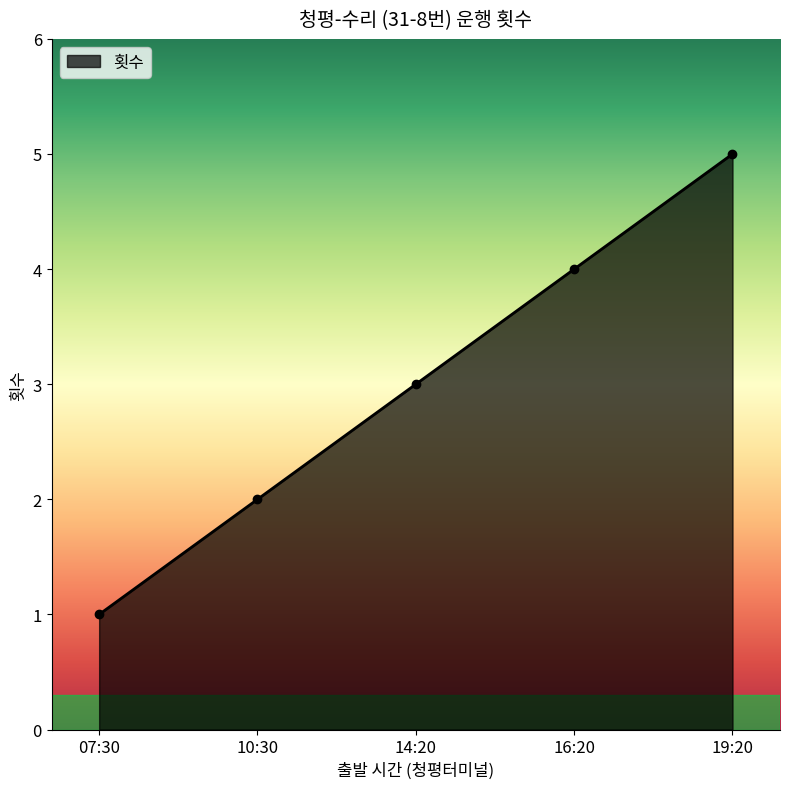

What is the sum of the values at 16:20 and 10:30?

6